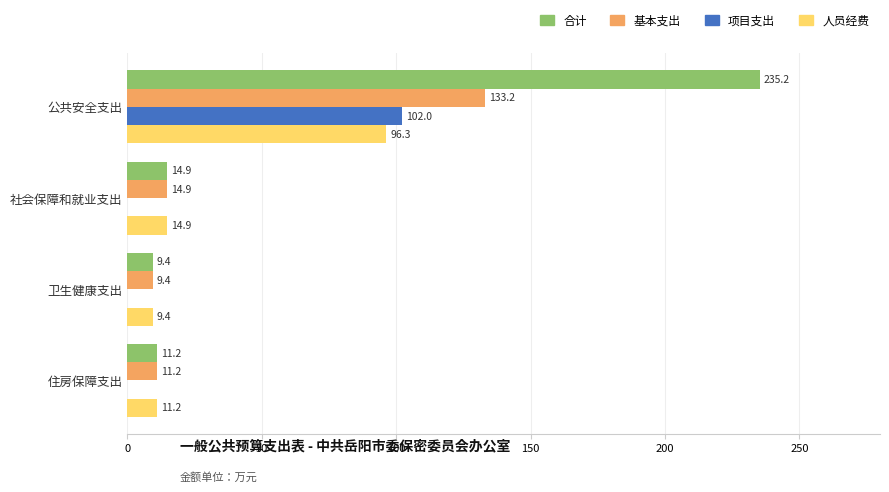

Read the 合计 value at 住房保障支出.

11.2